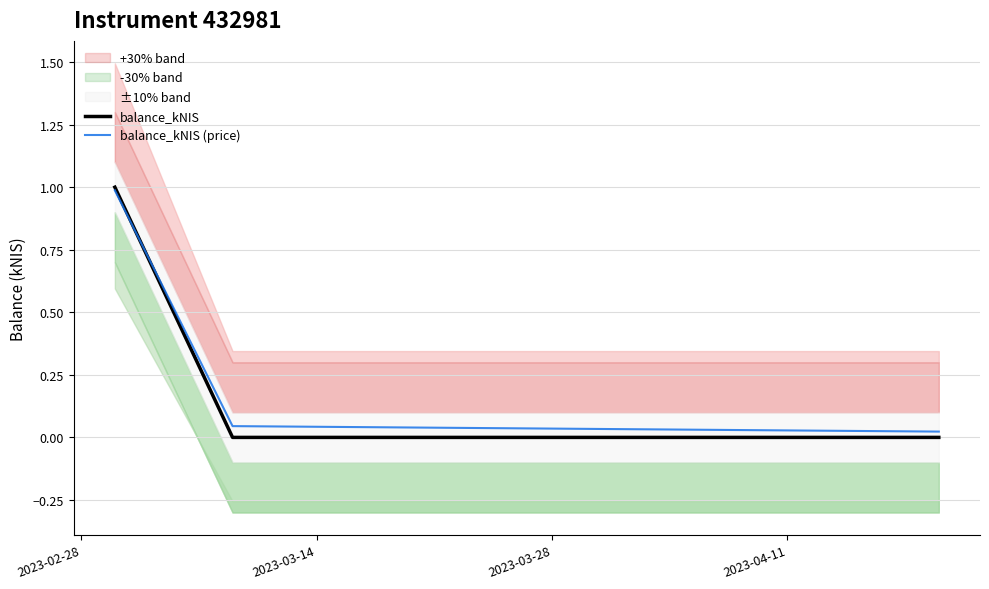

List the series in order of their overall mean, lowest first.

balance_kNIS, balance_kNIS (price)